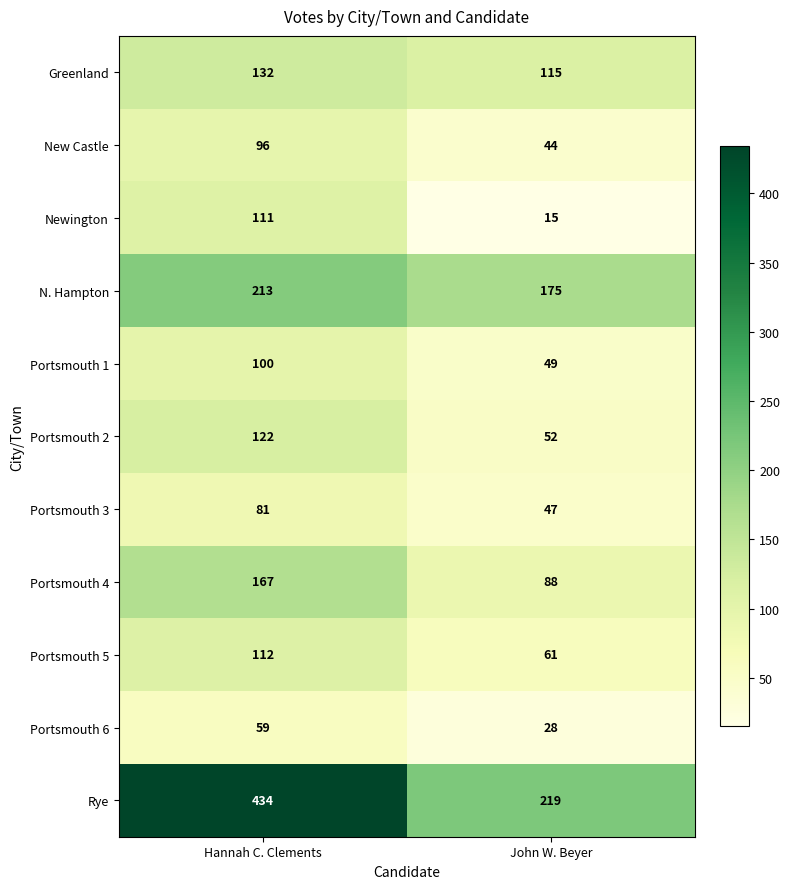

How many data points in N. Hampton are less than 213?

1